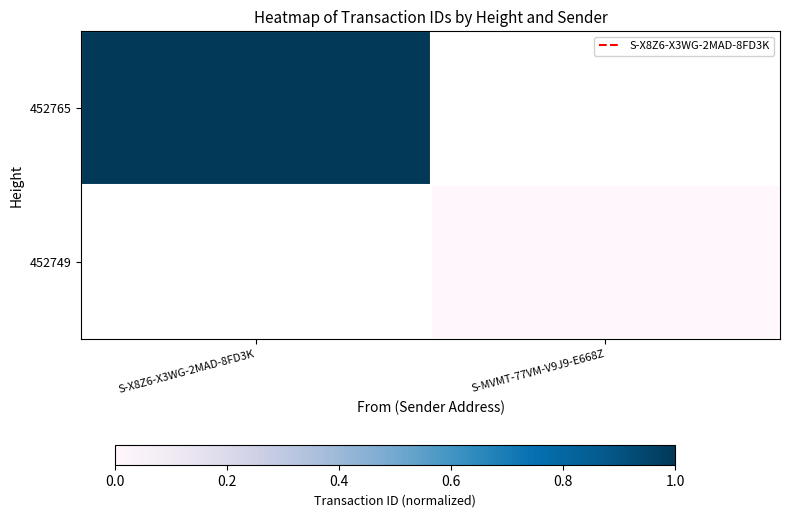

Is it true that 452749 equals 0.0 at S-MVMT-77VM-V9J9-E668Z?

True